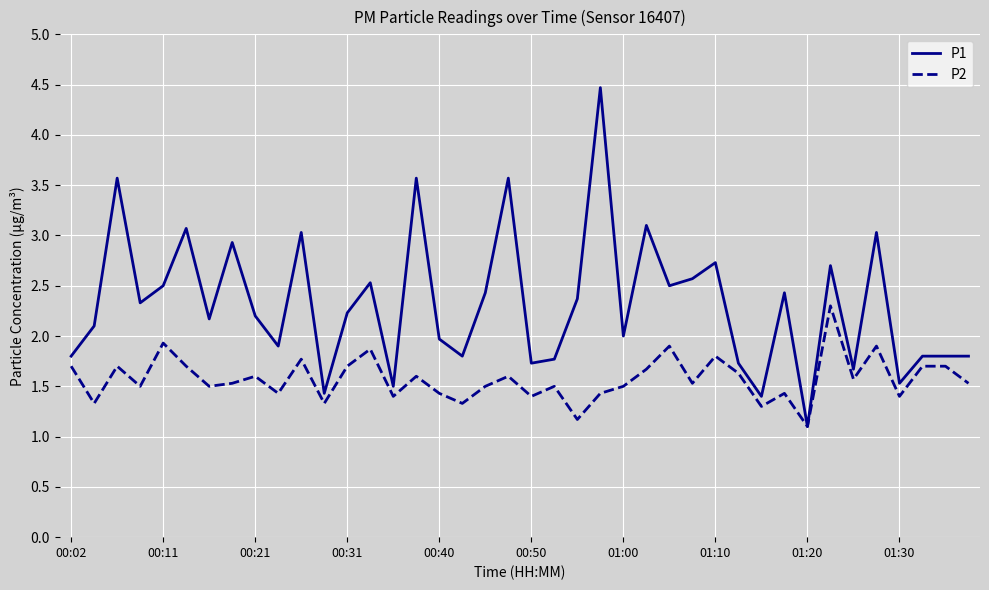

Which series has the largest range (max minus min)?

P1